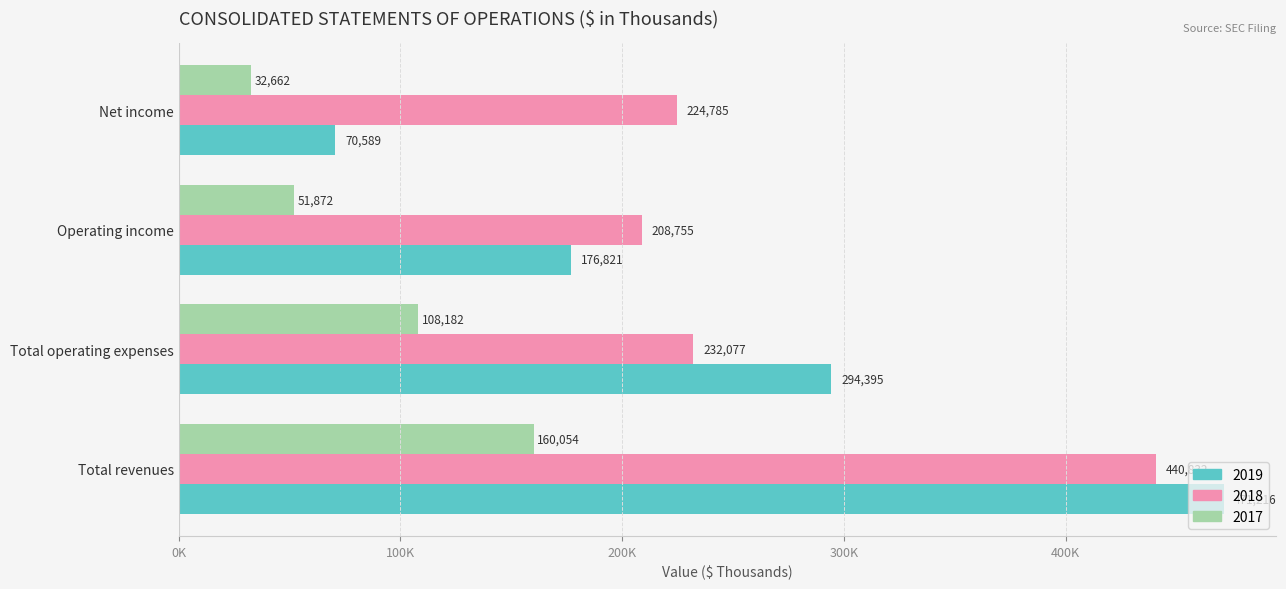

What are all the series names shown in the legend?

2019, 2018, 2017